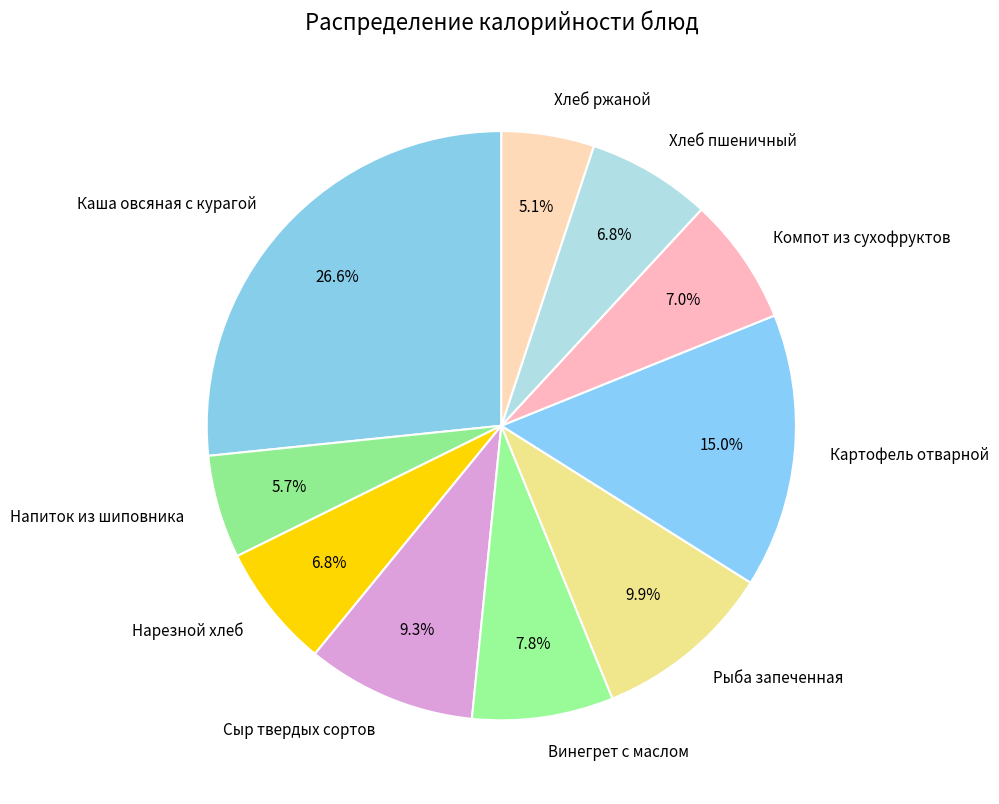

To the nearest percent, what portion does Картофель отварной represent?

15%